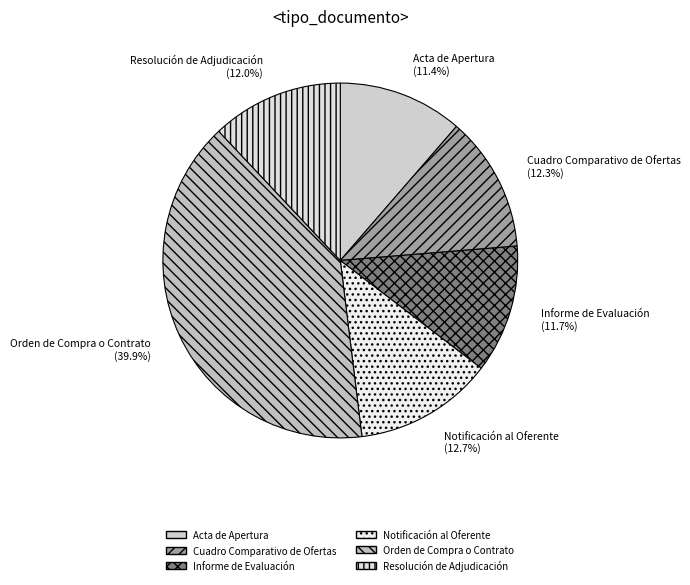

What portion of the pie excludes Resolución de Adjudicación?

88.0%